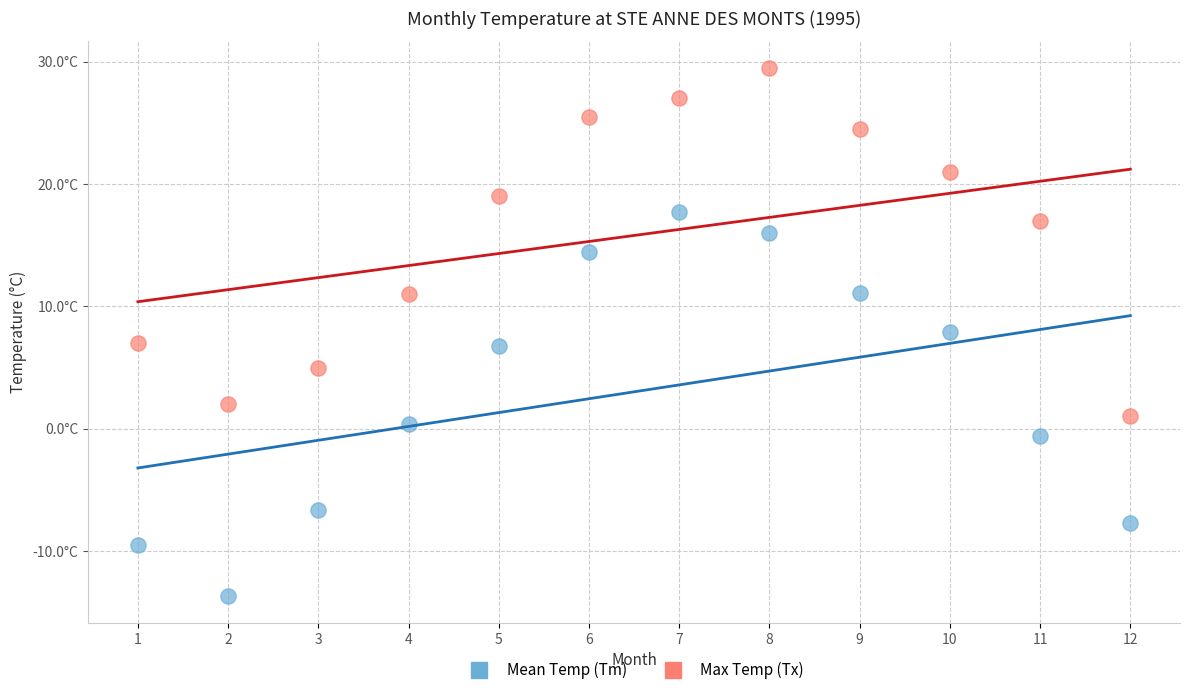

Which series has the widest spread of Y values?

Mean Temp (Tm)